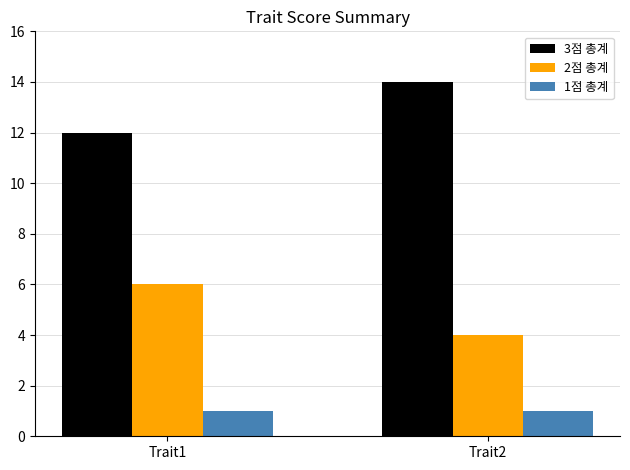

Reading left to right, extract all data points from this chart.

3점 총계: 12	14
2점 총계: 6	4
1점 총계: 1	1